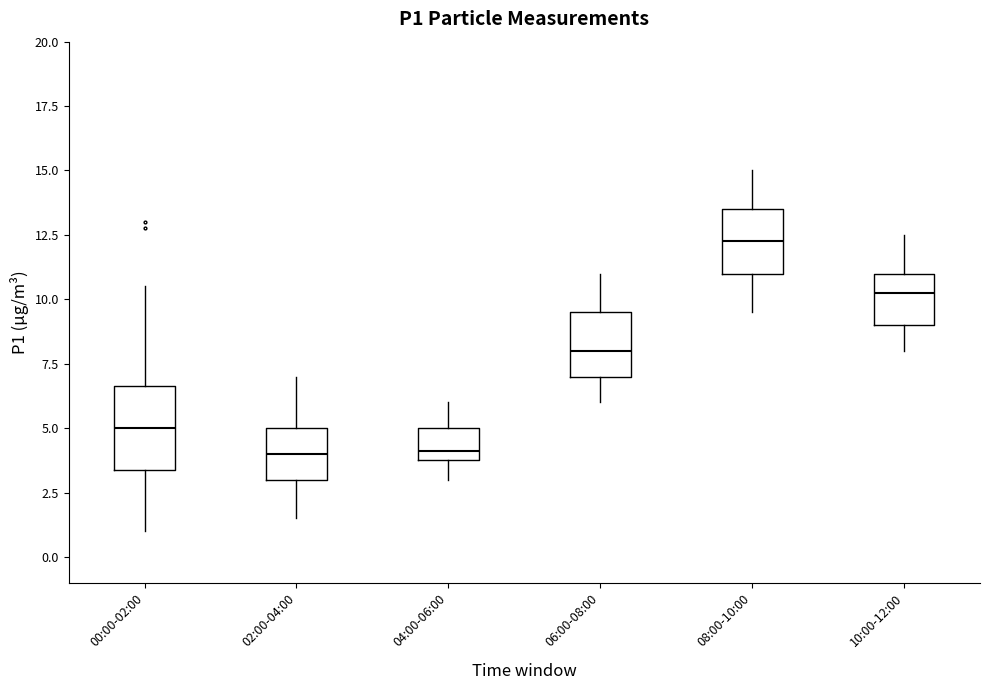

Which box is the tallest, from its lower edge to its upper edge?

00:00-02:00